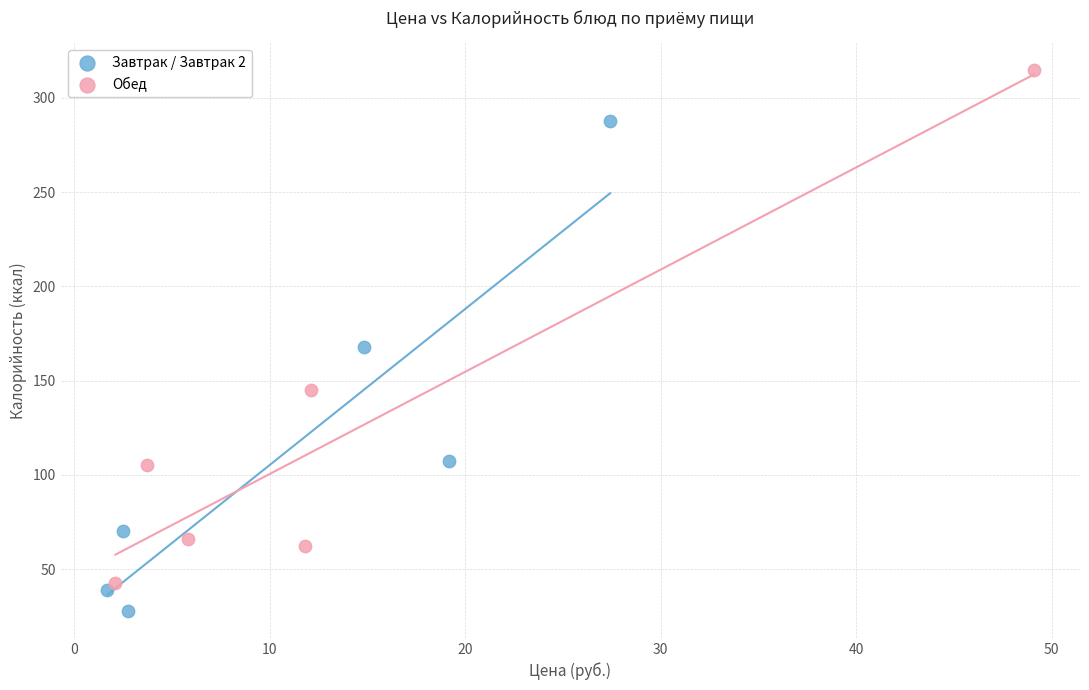

Which series reaches the maximum Y coordinate?

Обед